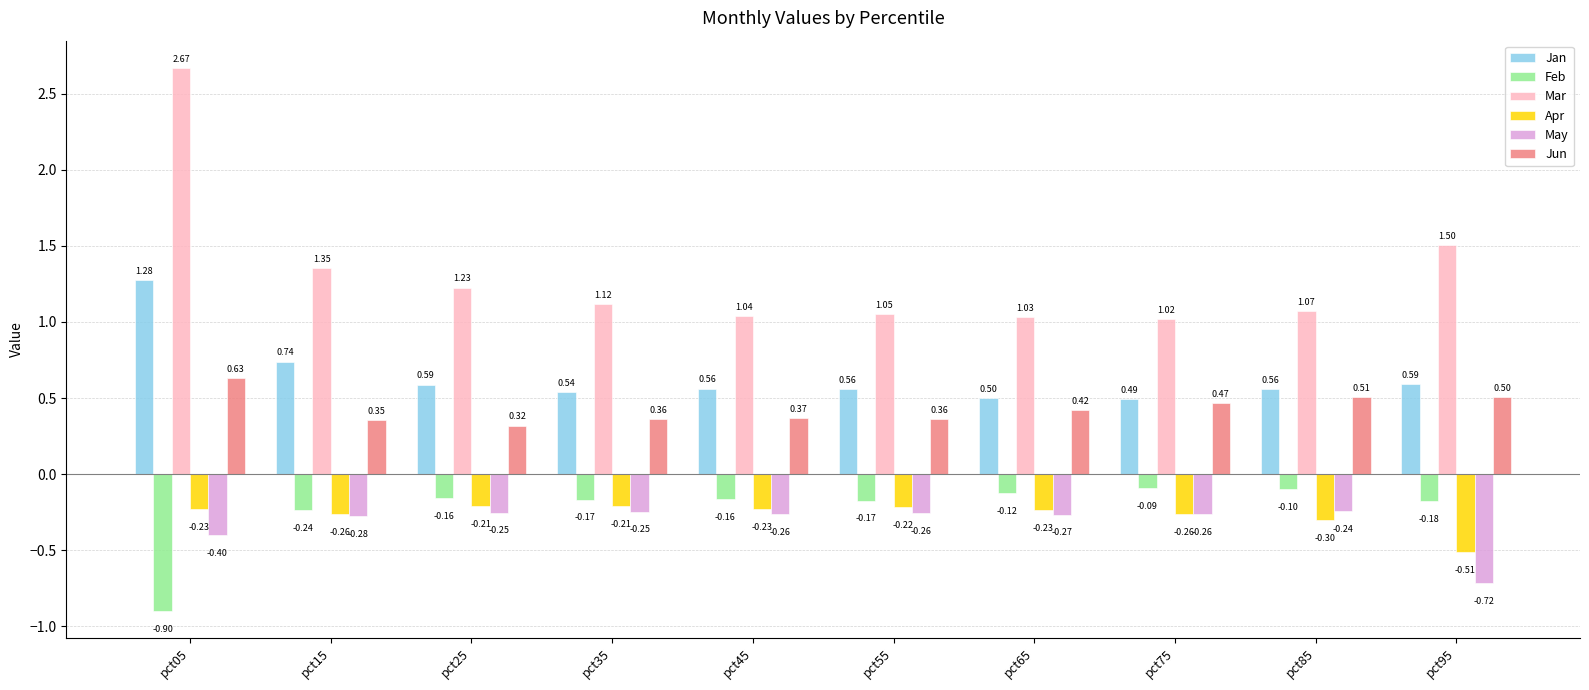

Rank the series by their maximum value, from highest to lowest.

Mar, Jan, Jun, Feb, Apr, May